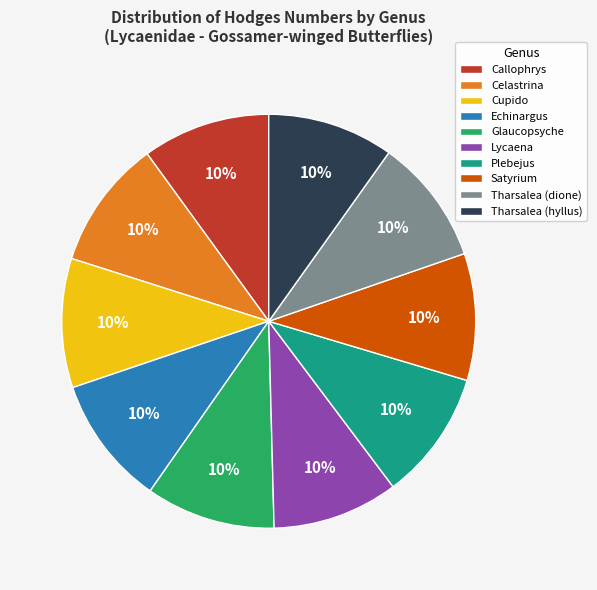

The Tharsalea (hyllus) slice represents 25% of the pie. True or false?

False